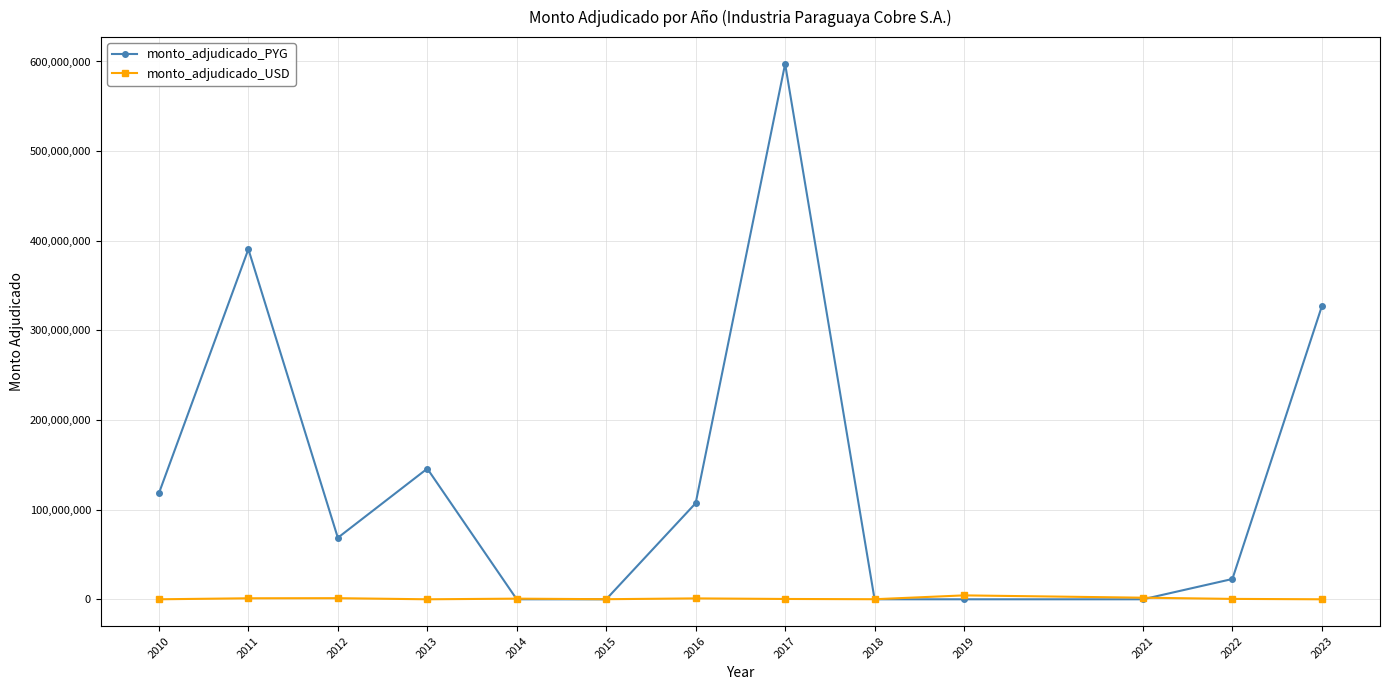

What are all the series names shown in the legend?

monto_adjudicado_PYG, monto_adjudicado_USD